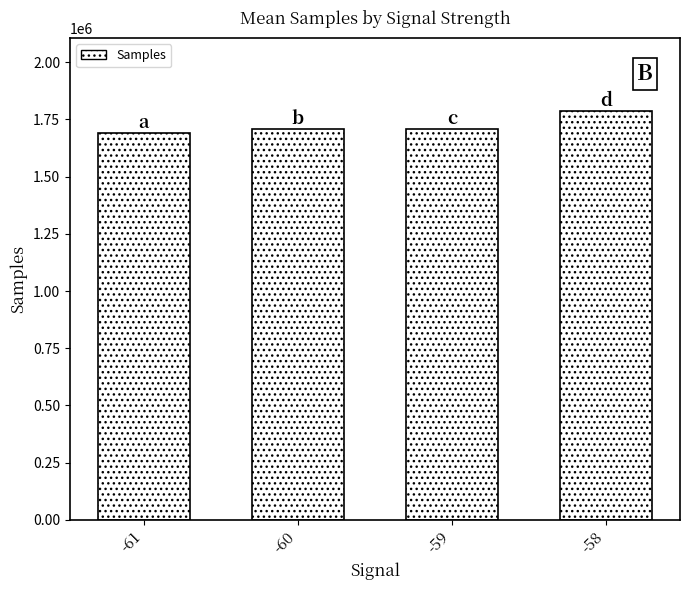

What is the change in value from -60 to -58?

+77380.4